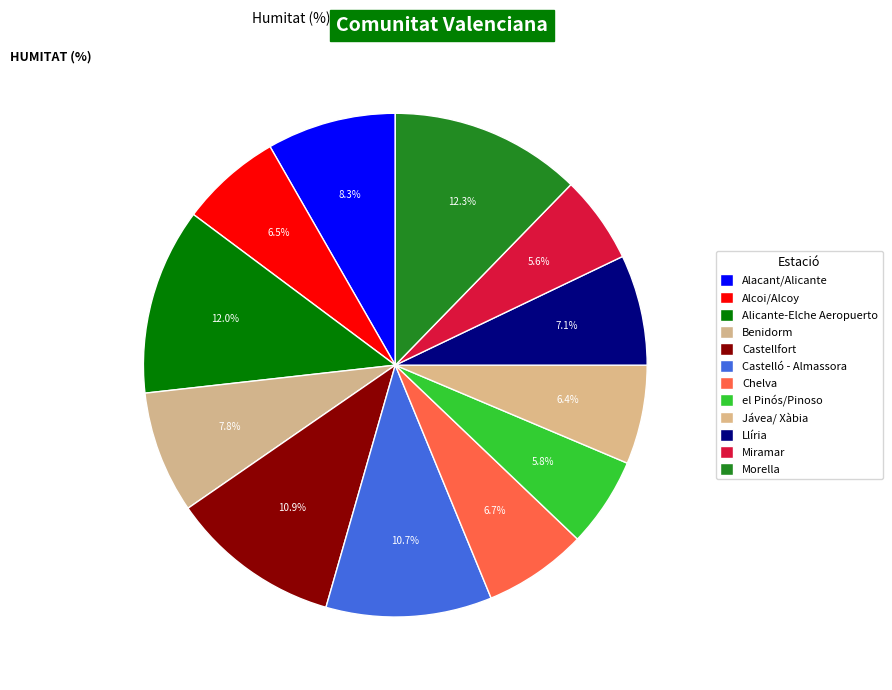

How many slices are in this pie chart?

12